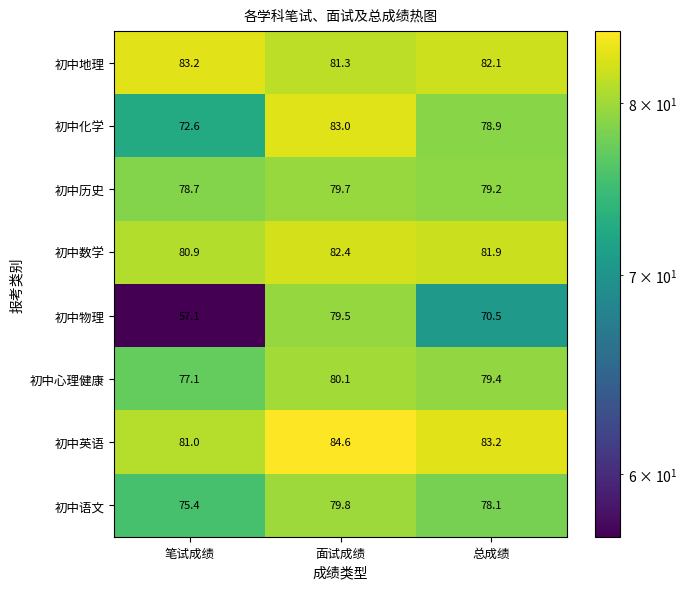

What is the average value of the 初中历史 series?

79.2